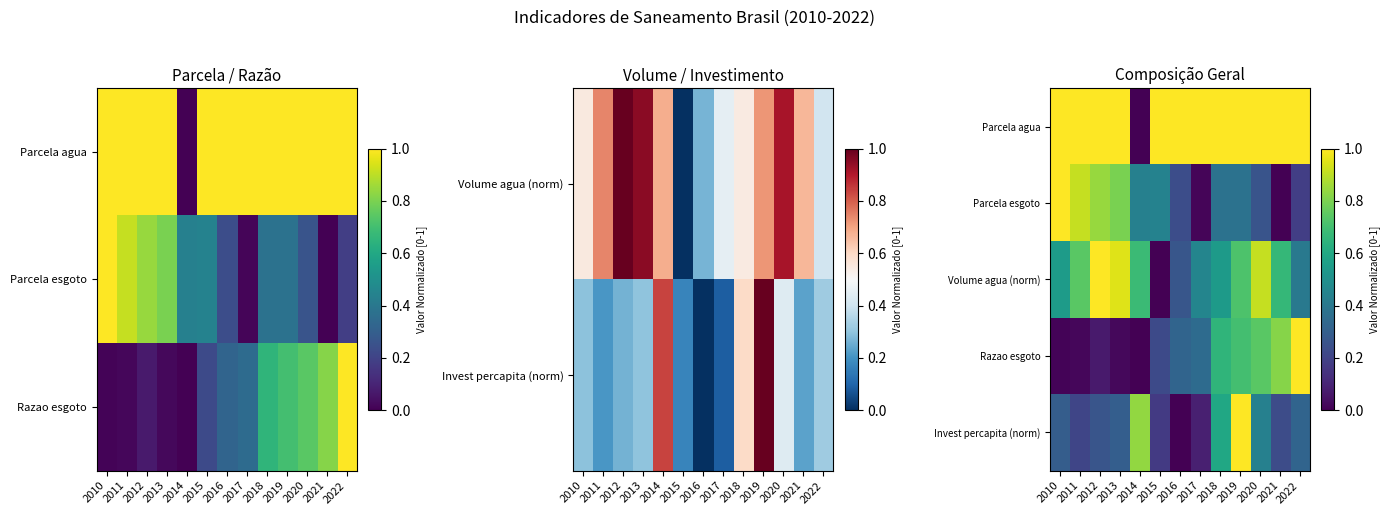

The Parcela agua series shows 0.4 at 2019. True or false?

False